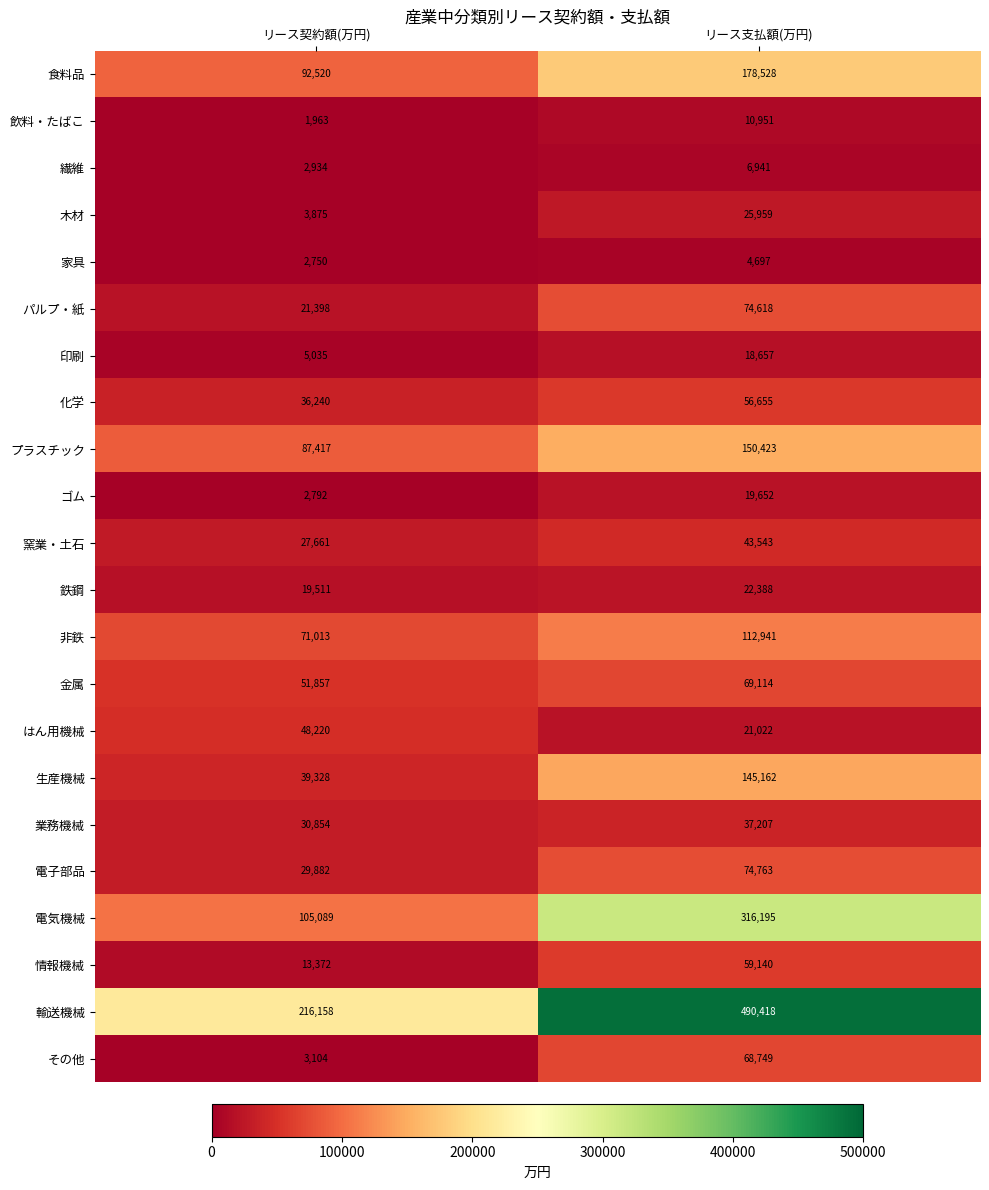

What is the spread (max minus min) of values at リース契約額(万円)?

214195